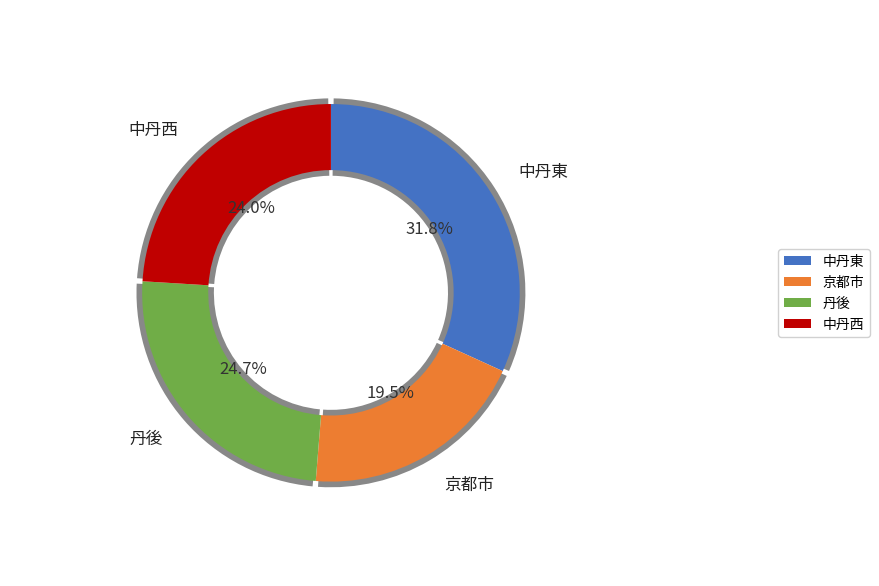

How many segments does this pie chart have?

8